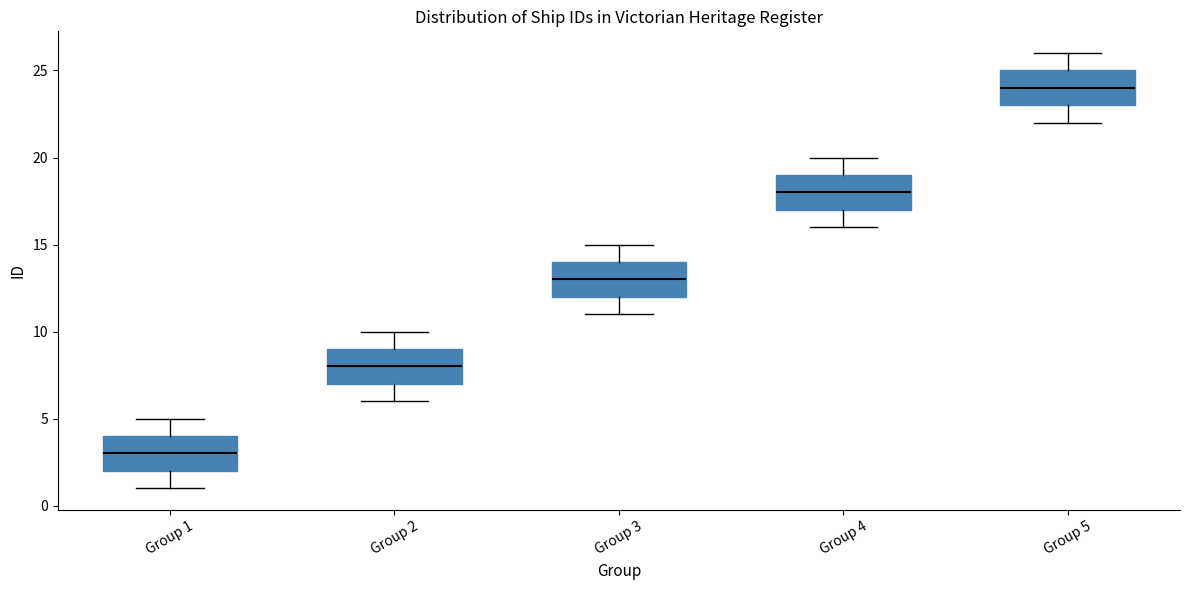

Reading left to right, read every box against the y-axis: the position of its median line, the range the box covers, and the ends of its whiskers. The values are not printed on the chart, so give them approximately, as read against the axis.

Group 1: median 3, box 2 to 4, whiskers 1 to 5
Group 2: median 8, box 7 to 9, whiskers 6 to 10
Group 3: median 13, box 12 to 14, whiskers 11 to 15
Group 4: median 18, box 17 to 19, whiskers 16 to 20
Group 5: median 24, box 23 to 25, whiskers 22 to 26